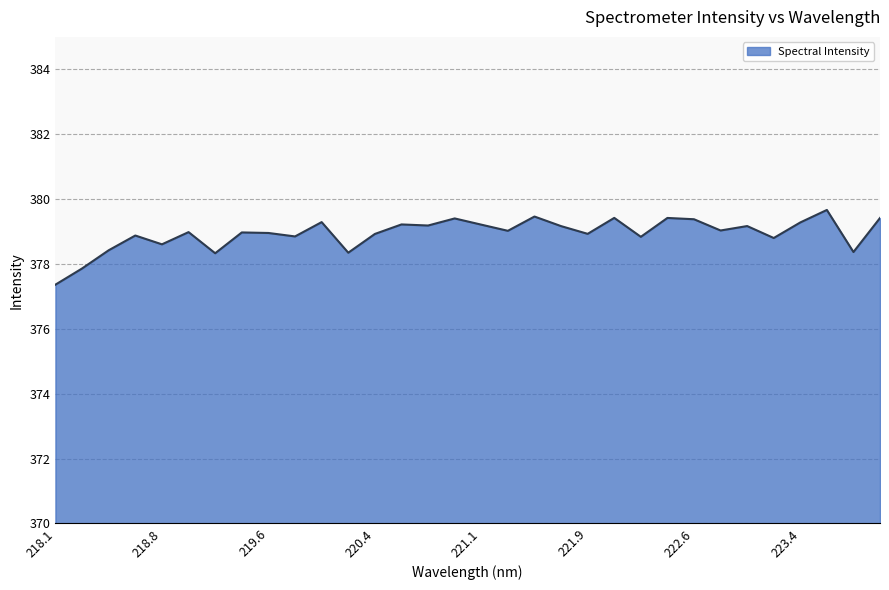

What is the difference between the maximum and minimum values?

2.3